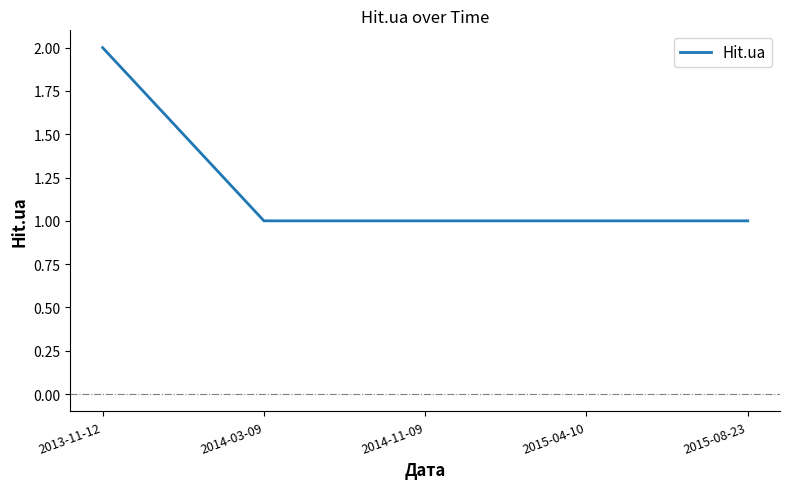

What is the sum of the values at 2014-11-09 and 2015-08-23?

2